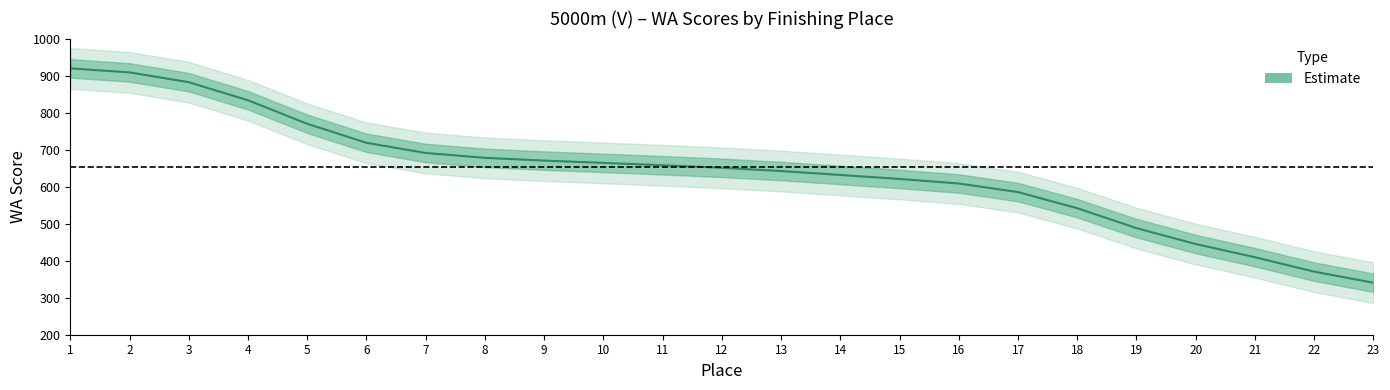

At which category does the chart reach its minimum across all series?

23